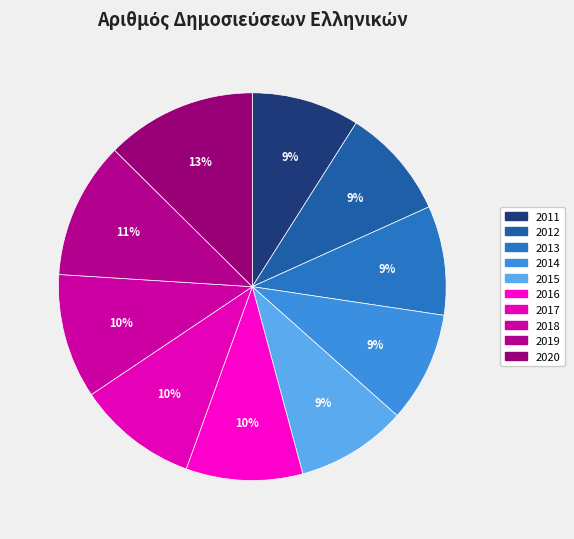

Is the sum of 2017 and 2013 greater than half?

No